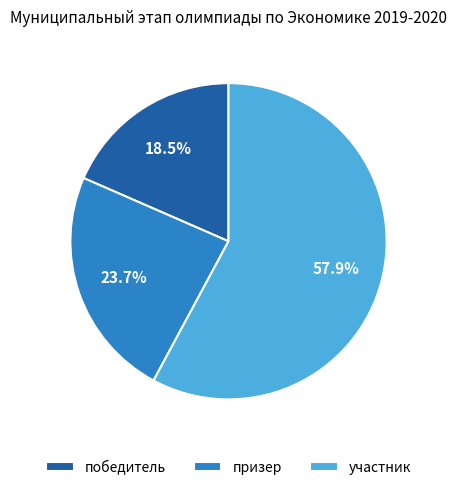

Which slice is the smallest?

победитель